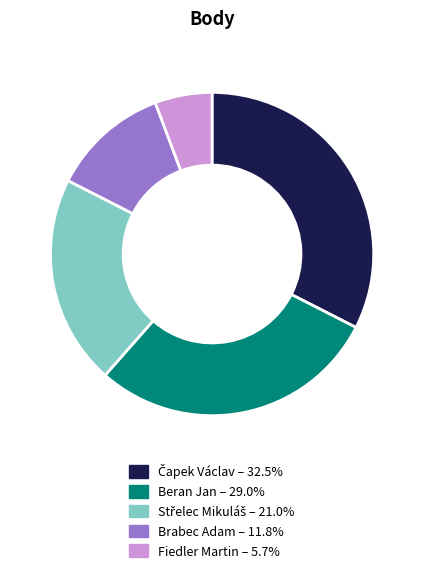

Is there a majority slice in this chart?

No